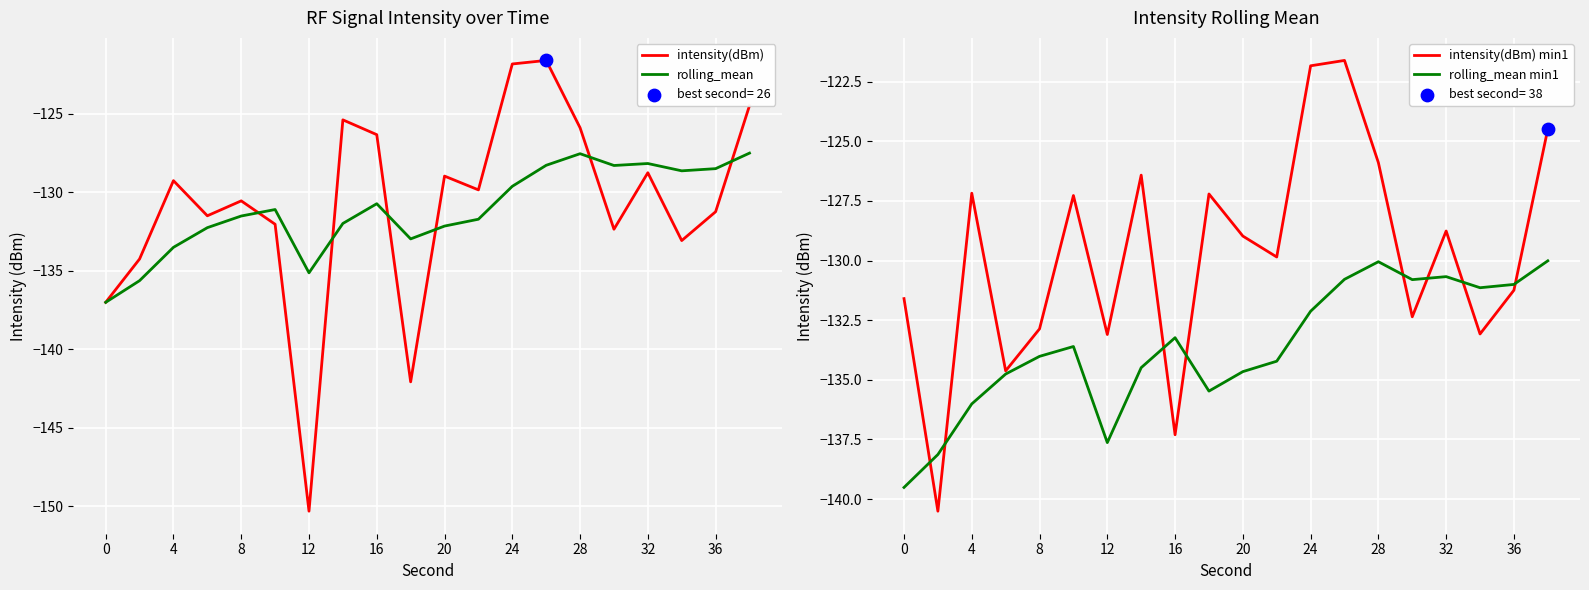

What are all the series names shown in the legend?

intensity(dBm), rolling_mean, intensity(dBm) min1, rolling_mean min1